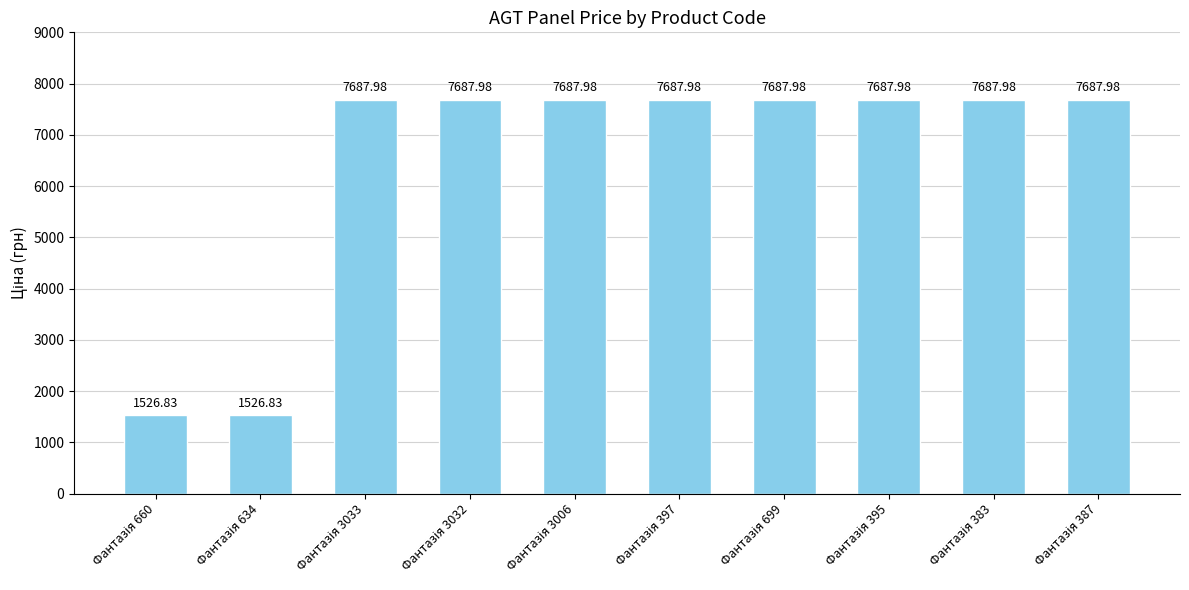

Reading left to right, extract all data points from this chart.

1526.8	1526.8	7688.0	7688.0	7688.0	7688.0	7688.0	7688.0	7688.0	7688.0